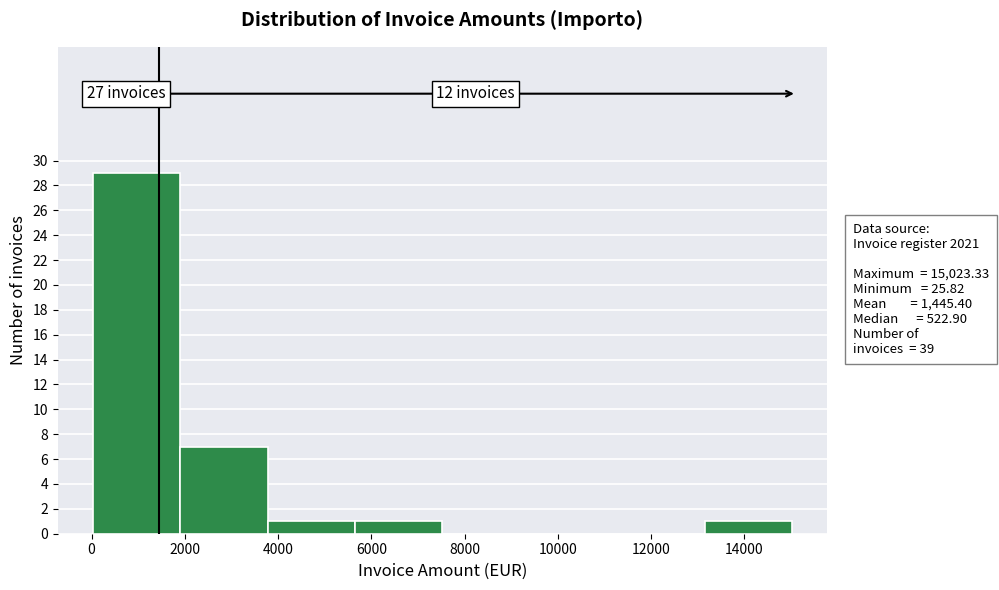

Over which range of the x-axis is the bar tallest?

0 to 2000